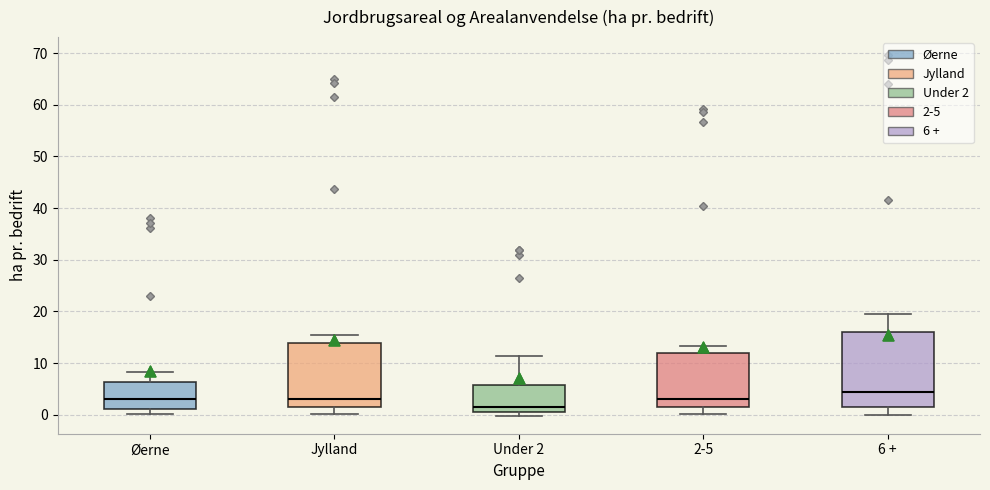

Reading left to right, read every box against the y-axis: the position of its median line, the range the box covers, and the ends of its whiskers. The values are not printed on the chart, so give them approximately, as read against the axis.

Øerne: median 3, box 1 to 6, whiskers 0 to 8
Jylland: median 3, box 2 to 14, whiskers 0 to 15
Under 2: median 1, box 0 to 6, whiskers 0 (just below the box's lower edge) to 11
2-5: median 3, box 1 to 12, whiskers 0 to 13
6 +: median 4, box 2 to 16, whiskers 0 to 20